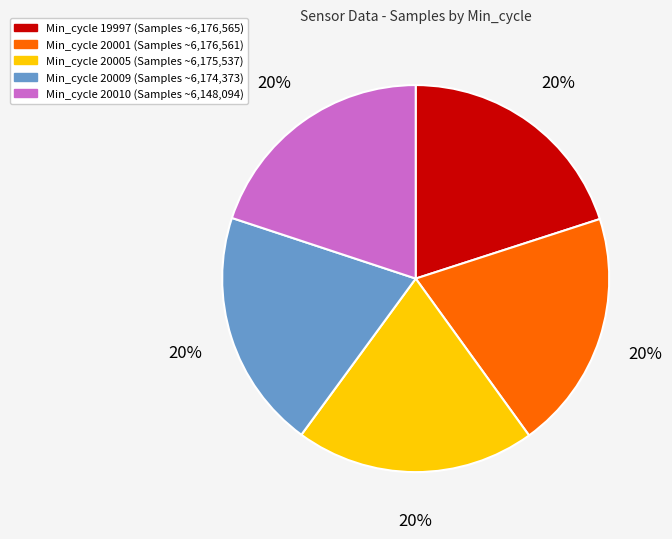

To the nearest percent, what is the average slice percentage?

20%